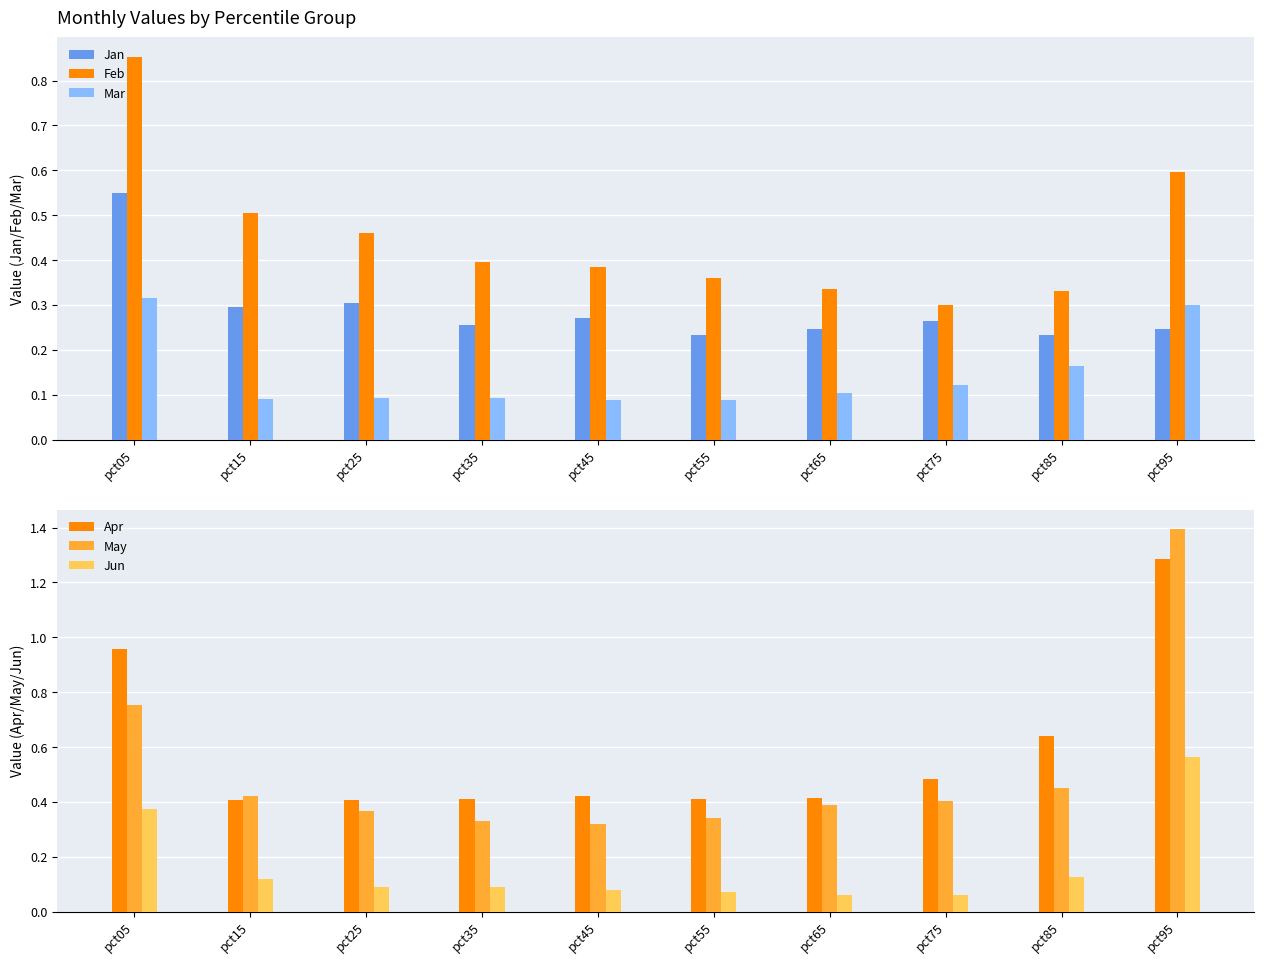

How many bars are there in total?

60